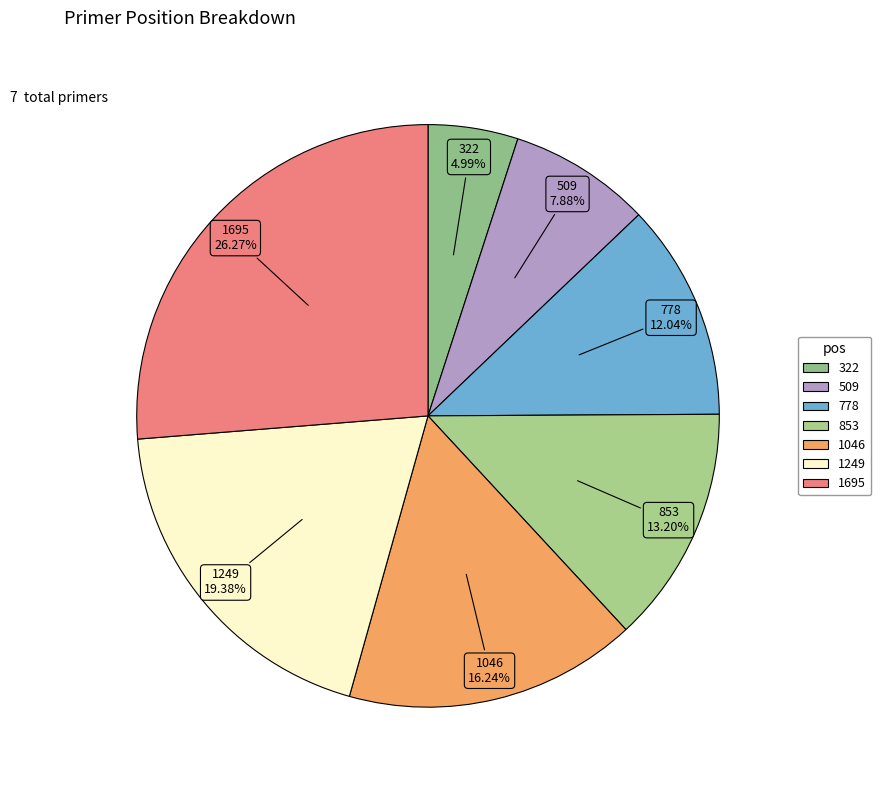

Do 322 and 1046 together represent more than half of the pie?

No